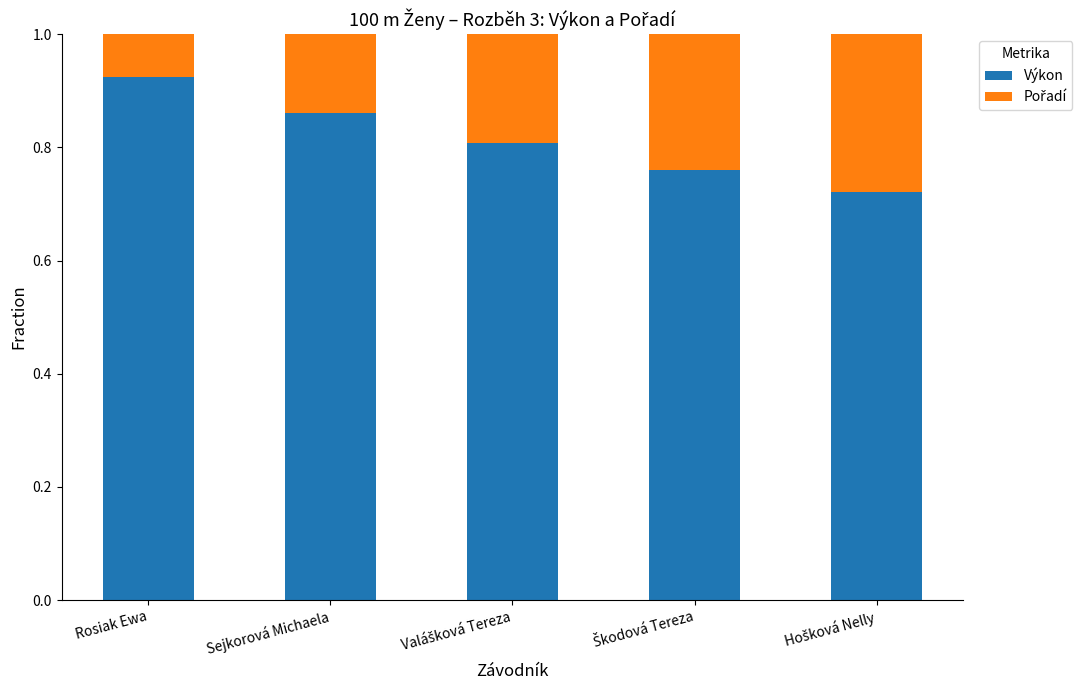

What is the total value across all series at Rosiak Ewa?

1.0